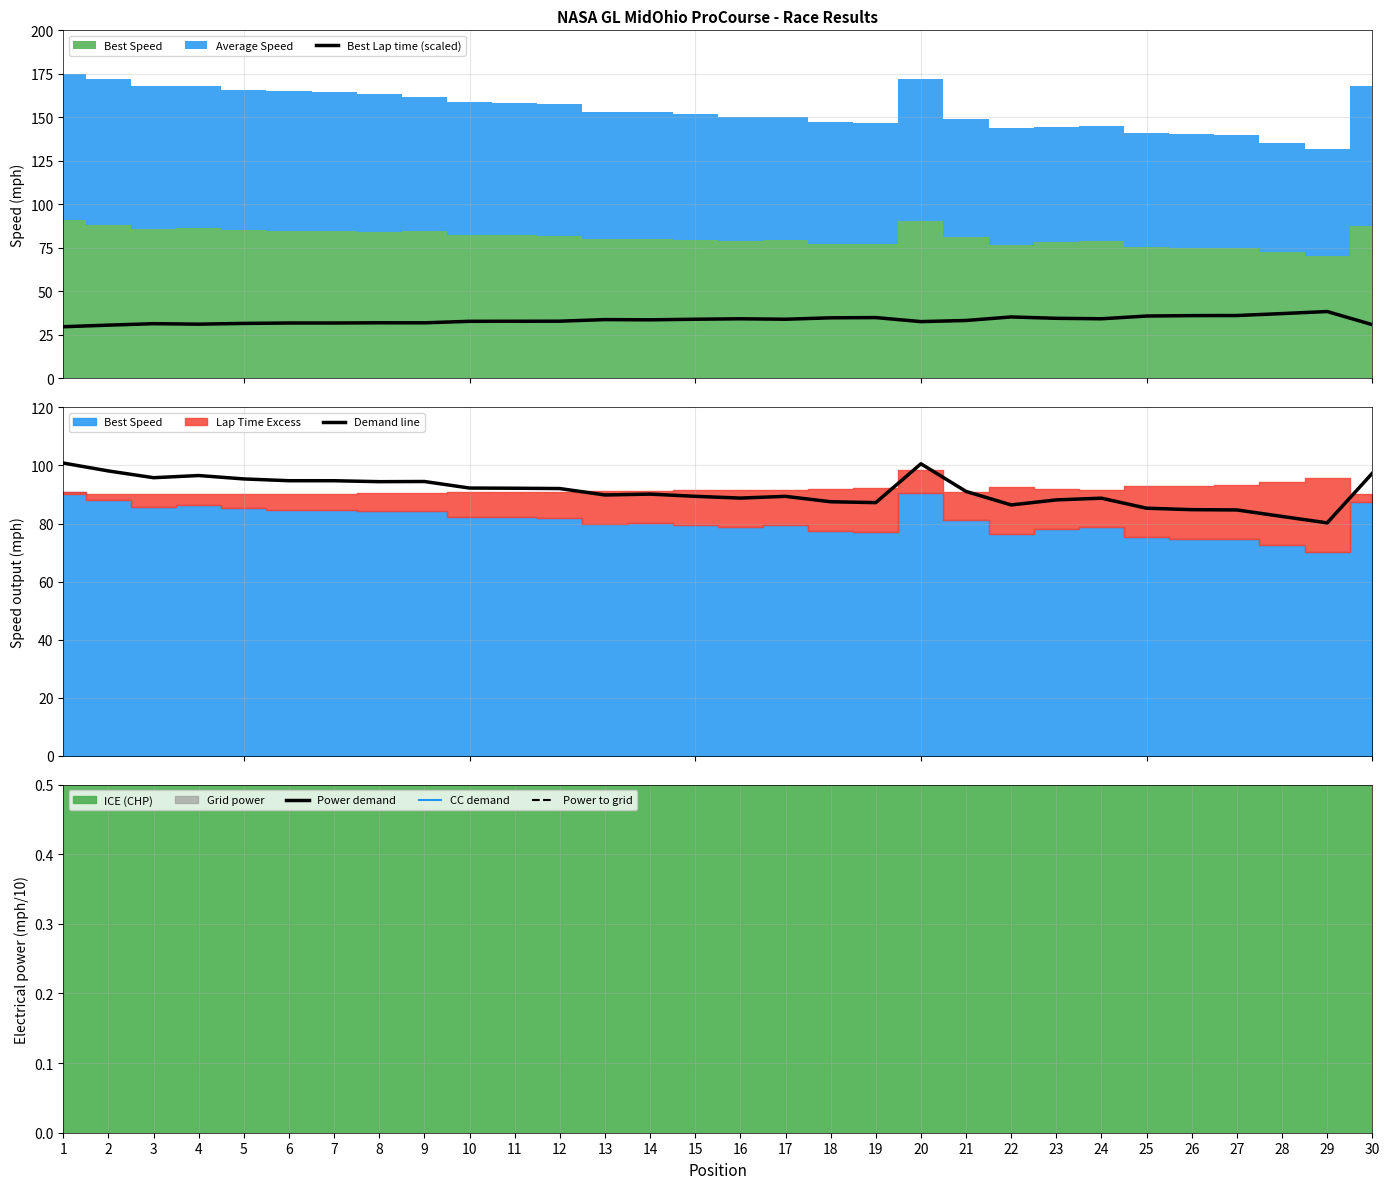

True or false: Best Lap time (scaled) has more than 0 points higher than both neighbors.

True